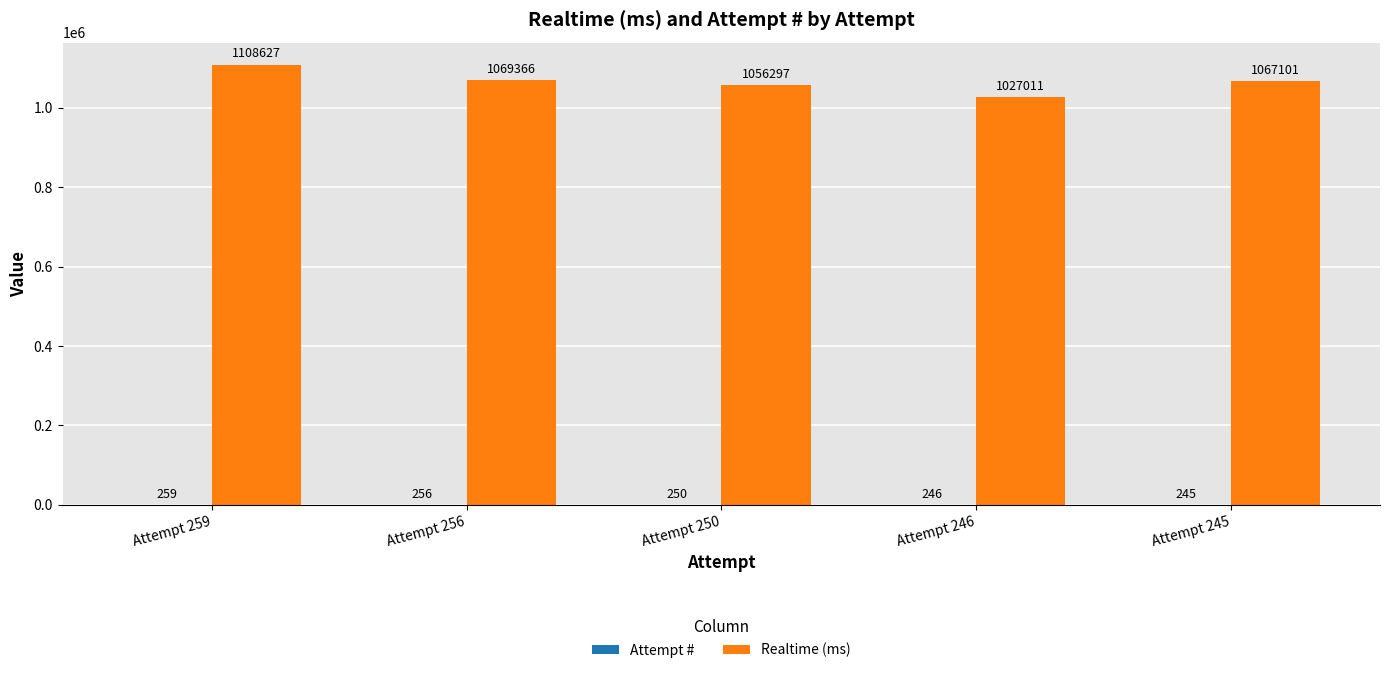

Between Attempt 256 and Attempt 250, which series saw the biggest shift?

Realtime (ms)